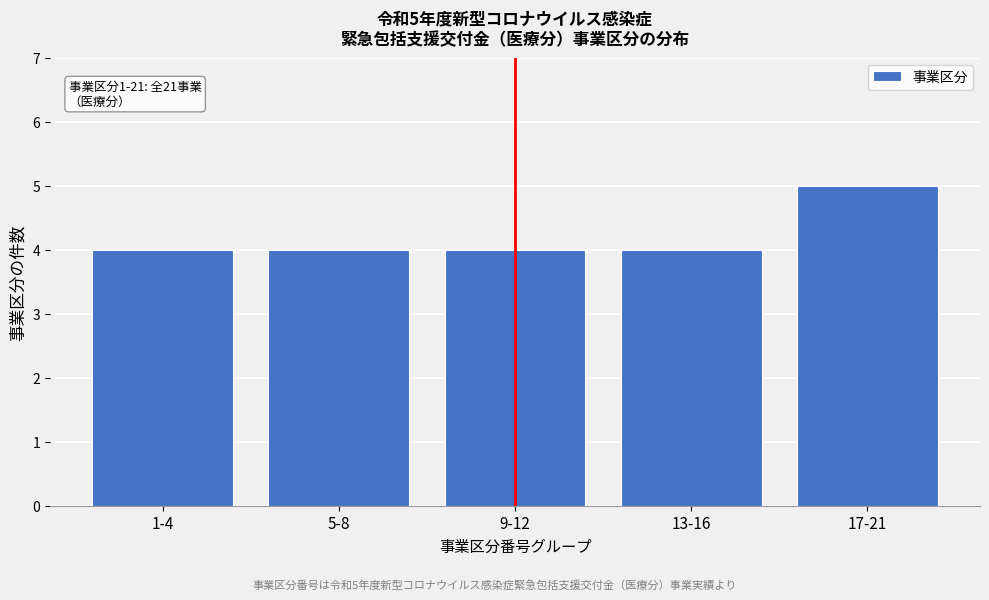

Reading right to left, transcribe all the data shown in this chart.

17-21=5	13-16=4	9-12=4	5-8=4	1-4=4